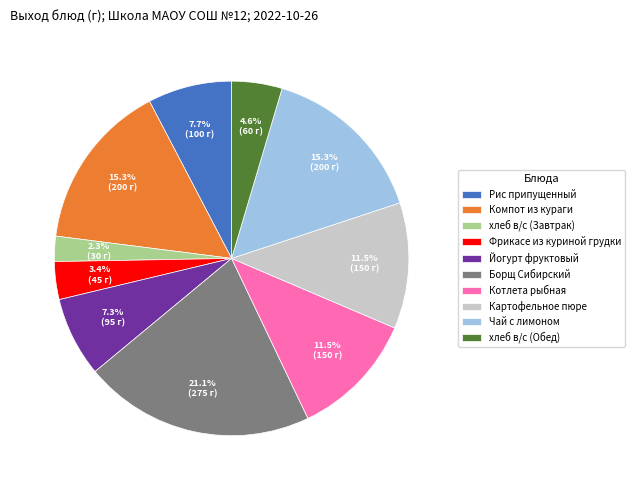

How many segments does this pie chart have?

10